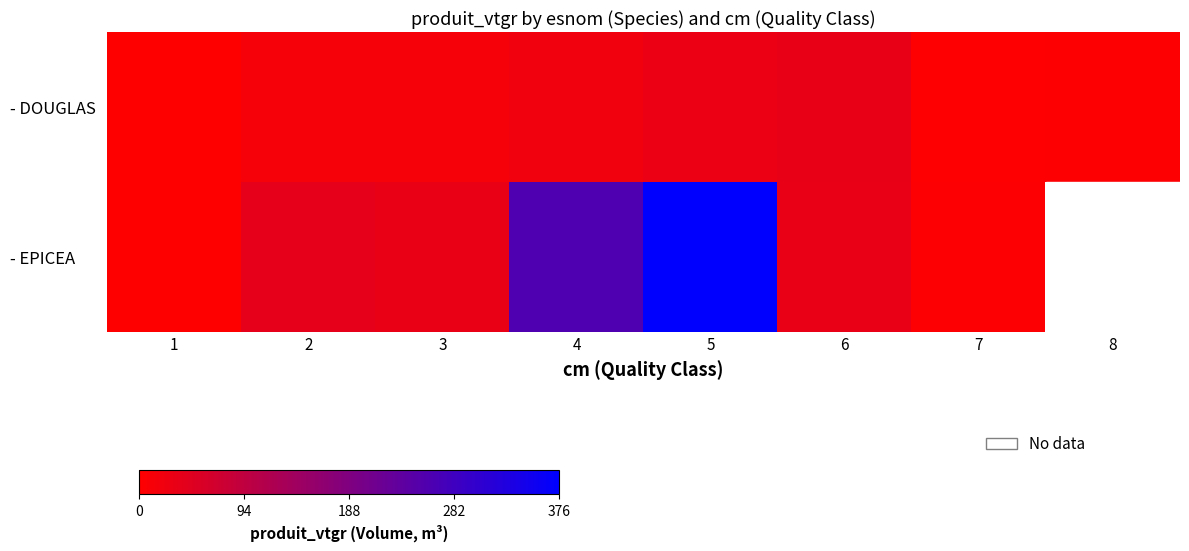

What is the maximum value shown in the chart?

376.2